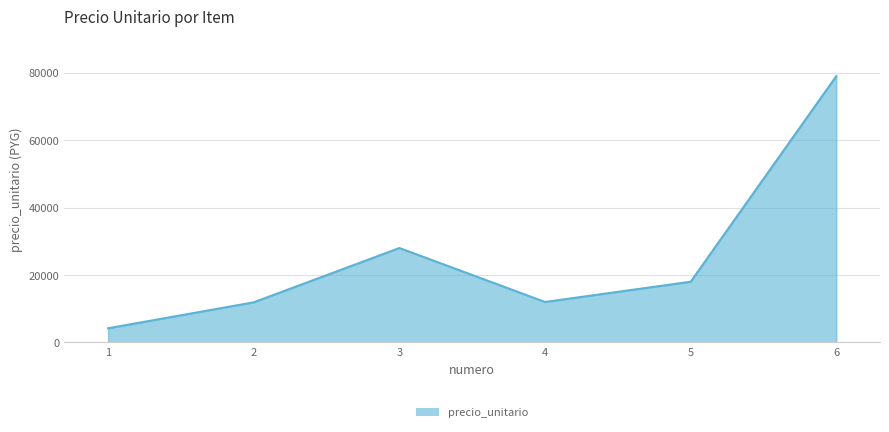

Is it true that the value at 2 is 11900?

True